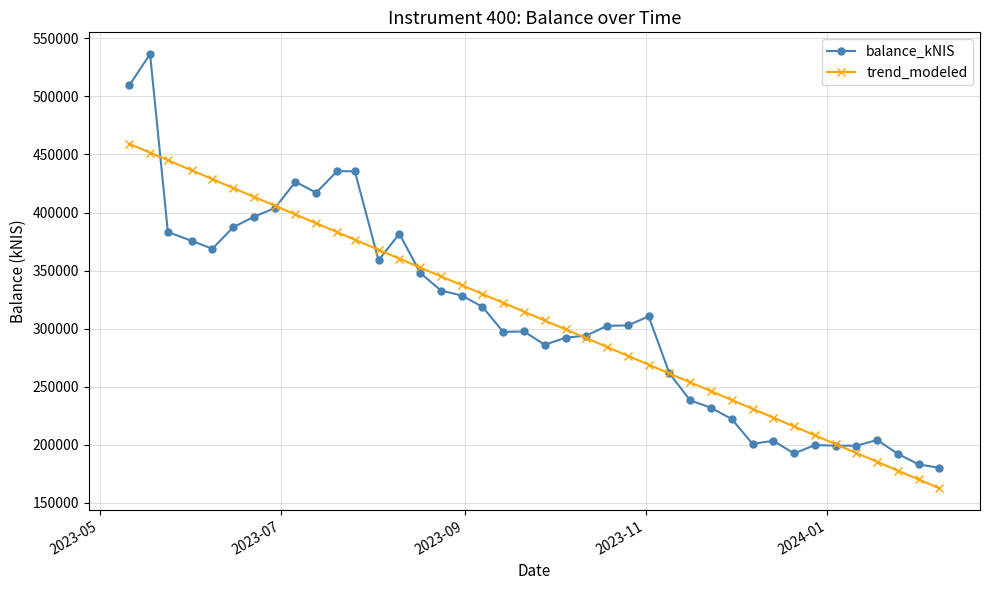

List the series in order of their peak value, highest first.

balance_kNIS, trend_modeled